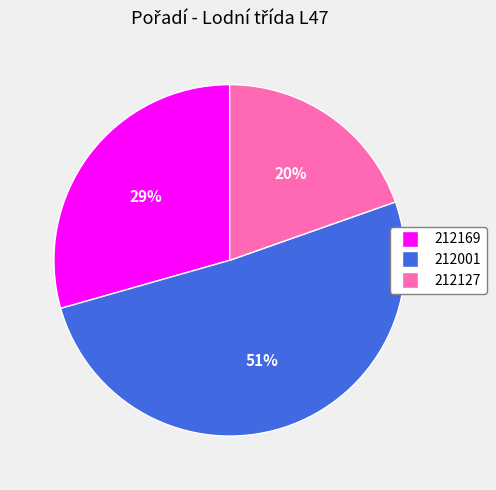

Between 212169 and 212001, which is larger?

212001